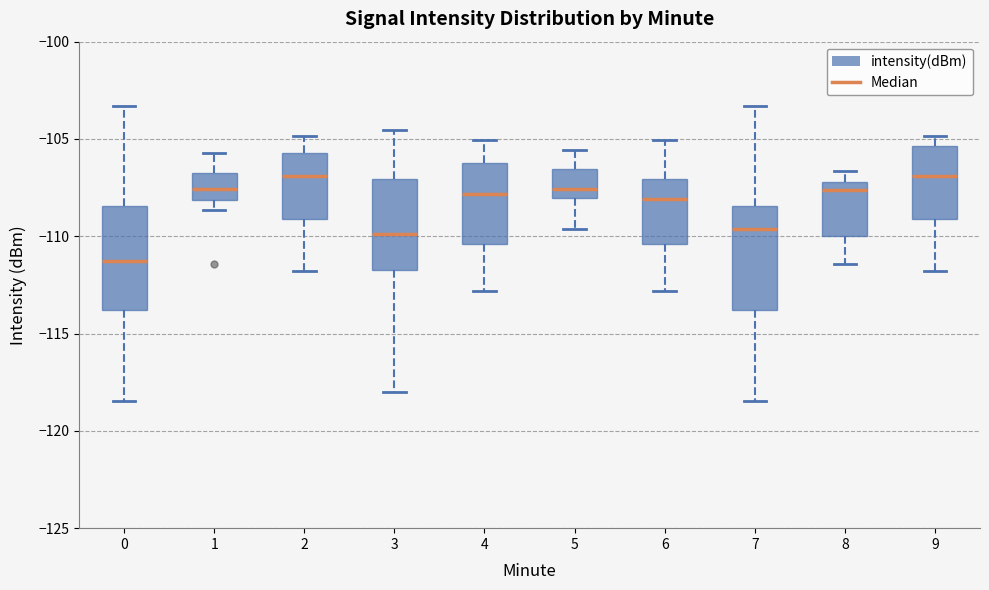

Reading left to right, read every box against the y-axis: the position of its median line, the range the box covers, and the ends of its whiskers. The values are not printed on the chart, so give them approximately, as read against the axis.

0: median -111.5, box -114.0 to -108.5, whiskers -118.5 to -103.5
1: median -107.5, box -108.0 to -106.5, whiskers -108.5 to -105.5
2: median -107.0, box -109.0 to -105.5, whiskers -112.0 to -105.0
3: median -110.0, box -111.5 to -107.0, whiskers -118.0 to -104.5
4: median -108.0, box -110.5 to -106.0, whiskers -113.0 to -105.0
5: median -107.5, box -108.0 to -106.5, whiskers -109.5 to -105.5
6: median -108.0, box -110.5 to -107.0, whiskers -113.0 to -105.0
7: median -109.5, box -114.0 to -108.5, whiskers -118.5 to -103.5
8: median -107.5, box -110.0 to -107.0, whiskers -111.5 to -106.5
9: median -107.0, box -109.0 to -105.5, whiskers -112.0 to -105.0